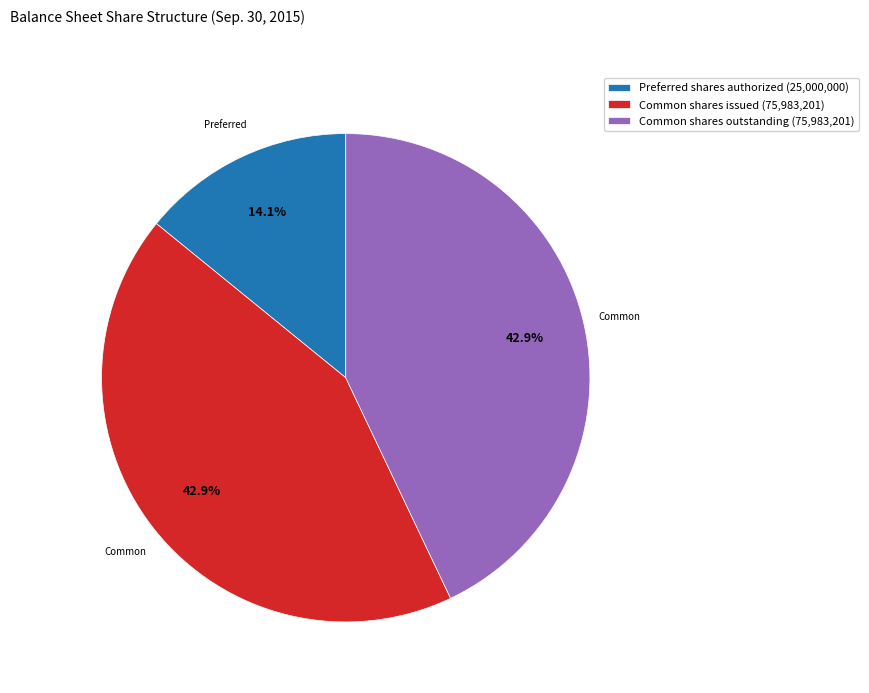

How much of the chart is everything except Common shares outstanding (75,983,201)?

57.1%